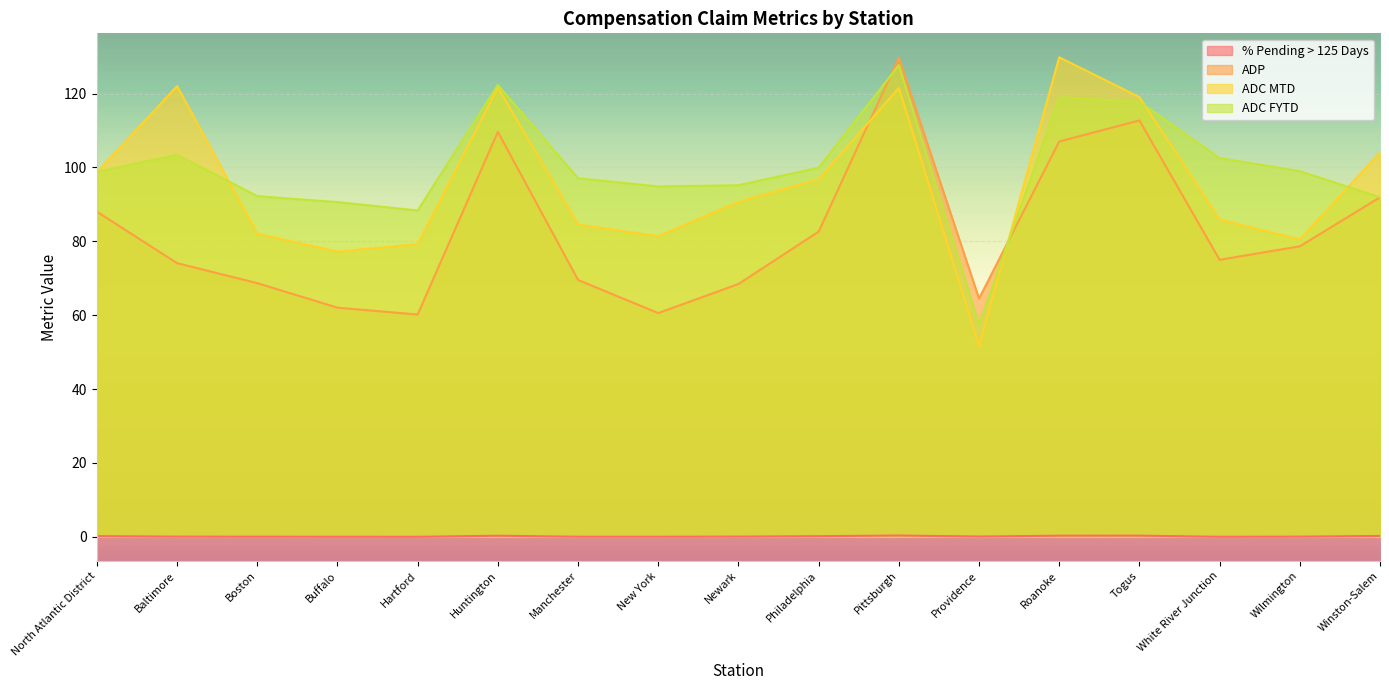

Is it true that ADP equals 38.3 at Providence?

False